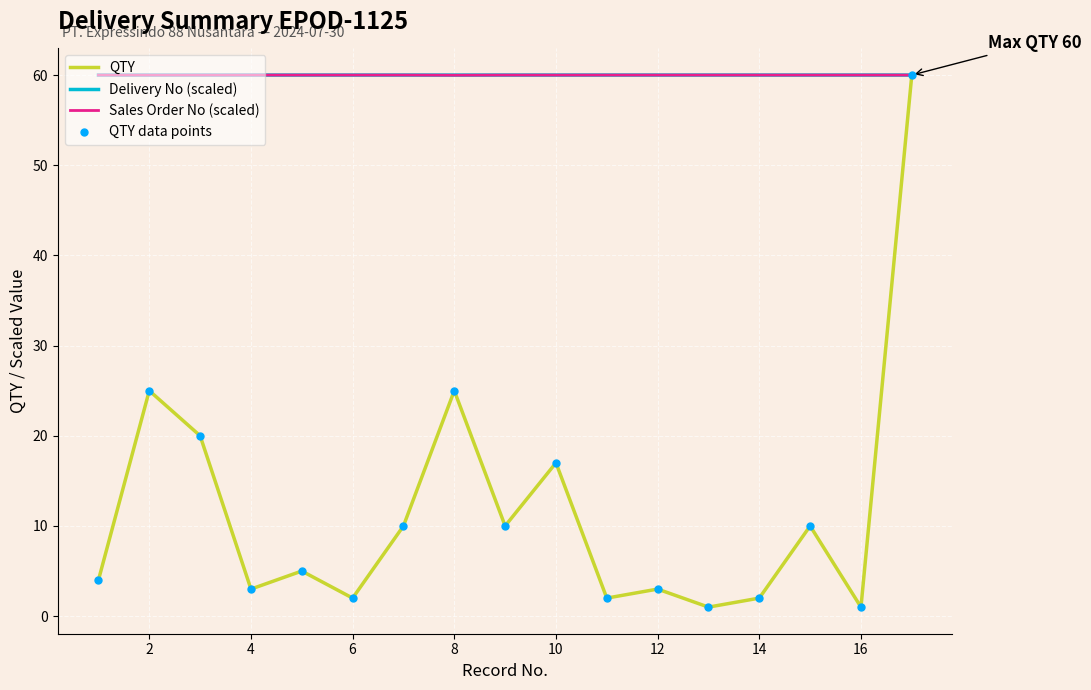

Which series has the largest range (max minus min)?

QTY